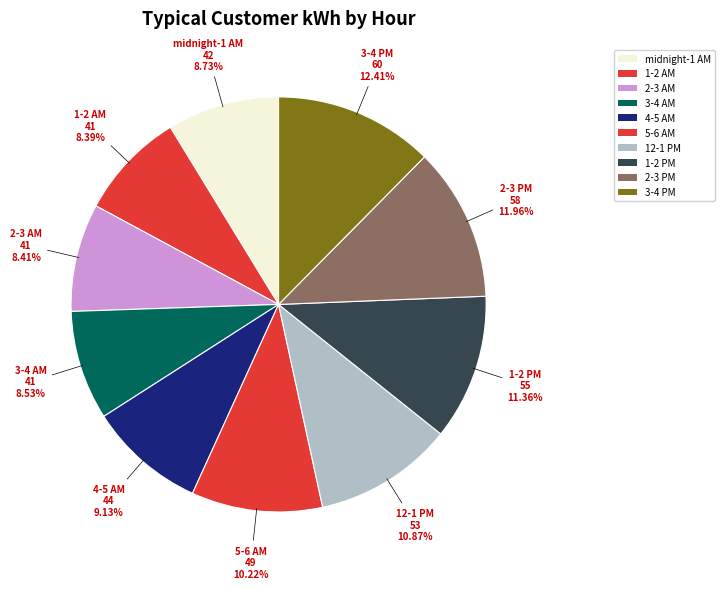

Is there any slice that represents more than half of the pie?

No